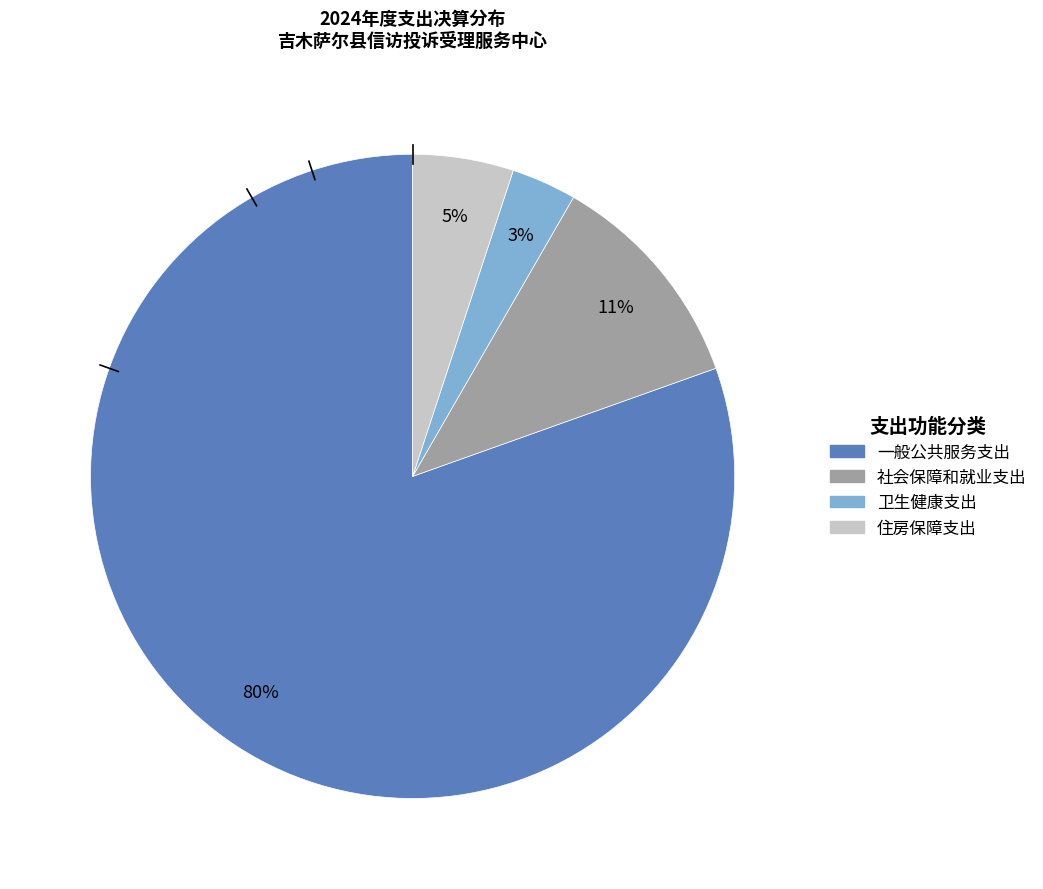

Does any single category account for the majority?

Yes